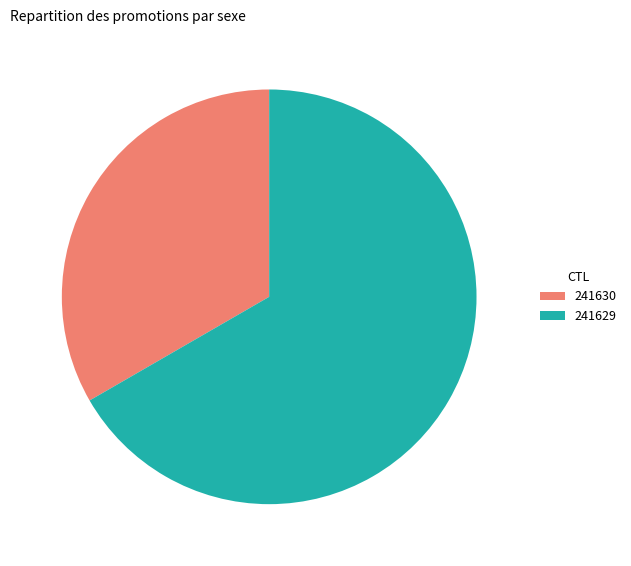

The 241630 slice represents 33% of the pie. True or false?

True